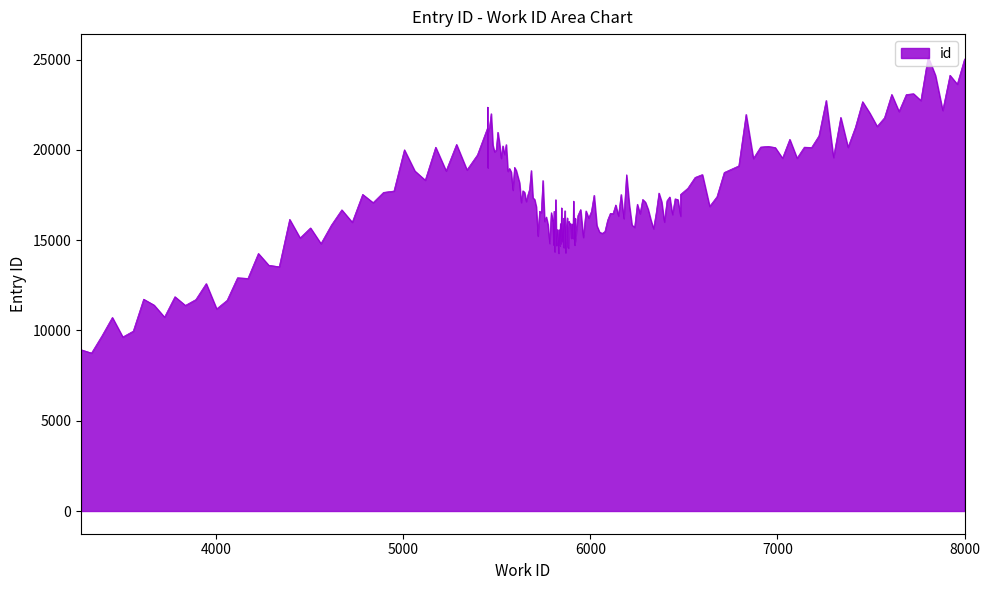

Which label corresponds to the largest value in the chart?

8000